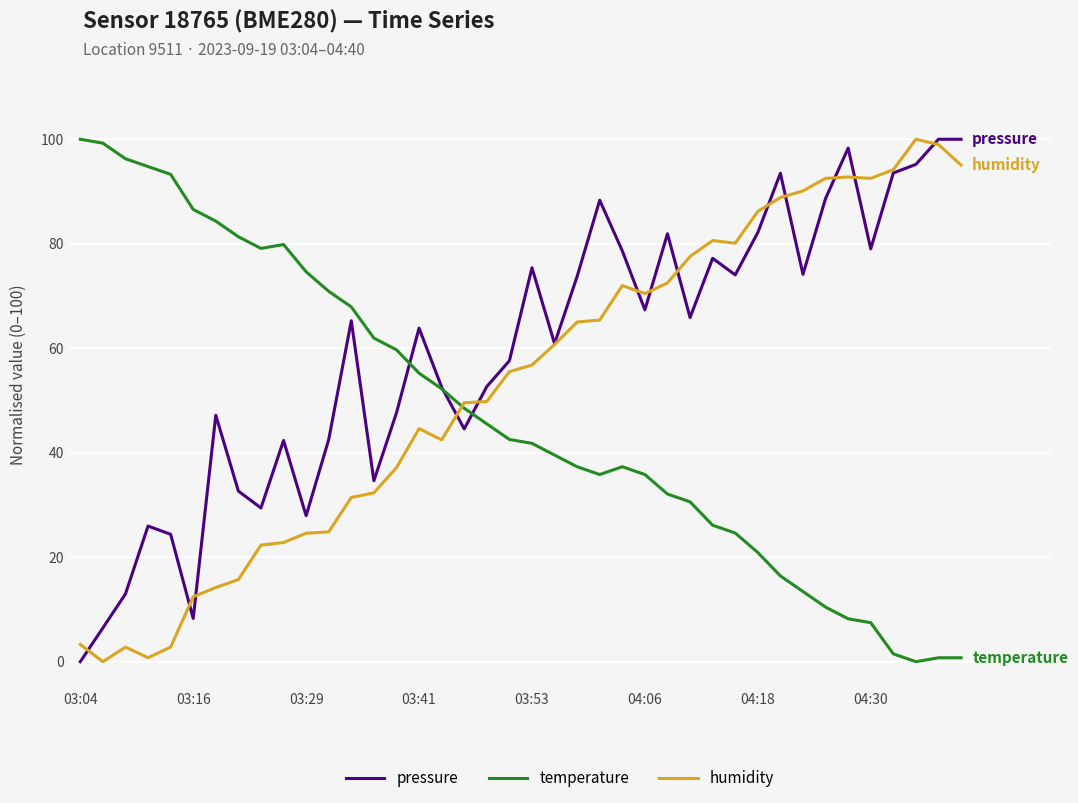

How many lines are shown in the chart?

3